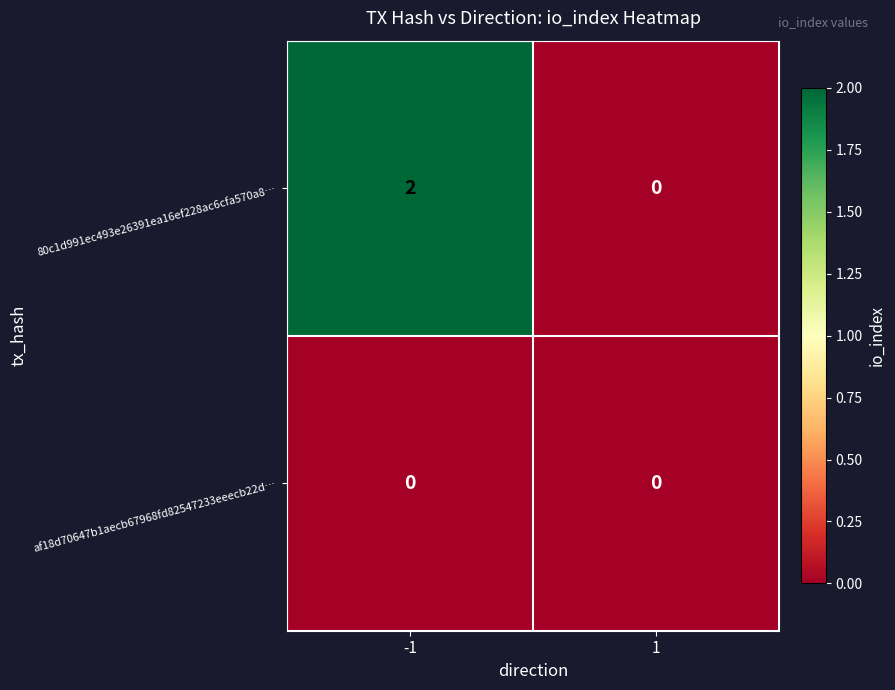

Is the value of 80c1d991ec493e26391ea16ef228ac6cfa570a8… at -1 greater than the value of af18d70647b1aecb67968fd82547233eeecb22d… at -1?

Yes